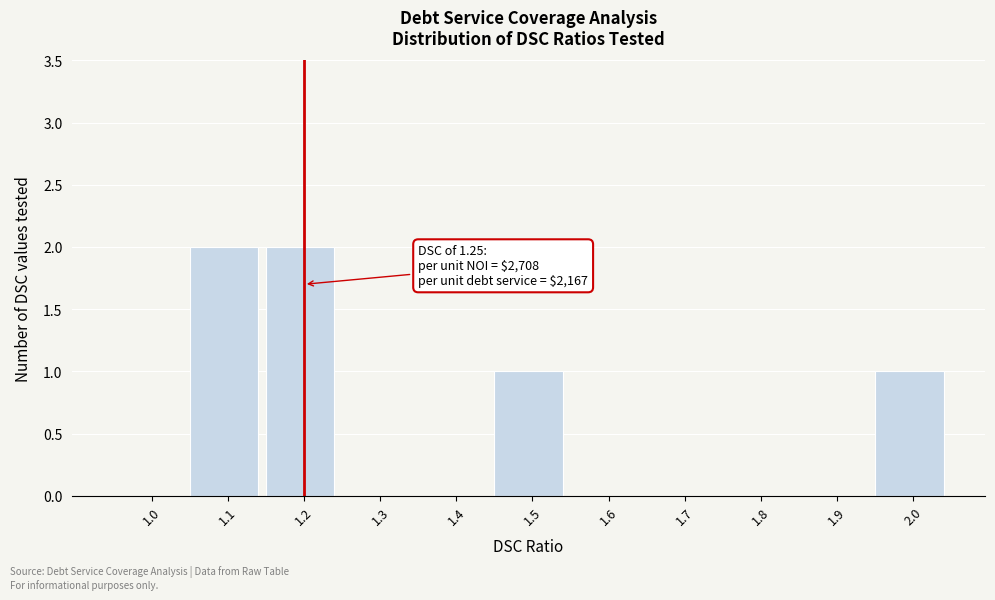

Reading left to right, what are all the values shown in this chart?

1.0=0	1.1=2	1.2=2	1.3=0	1.4=0	1.5=1	1.6=0	1.7=0	1.8=0	1.9=0	2.0=1